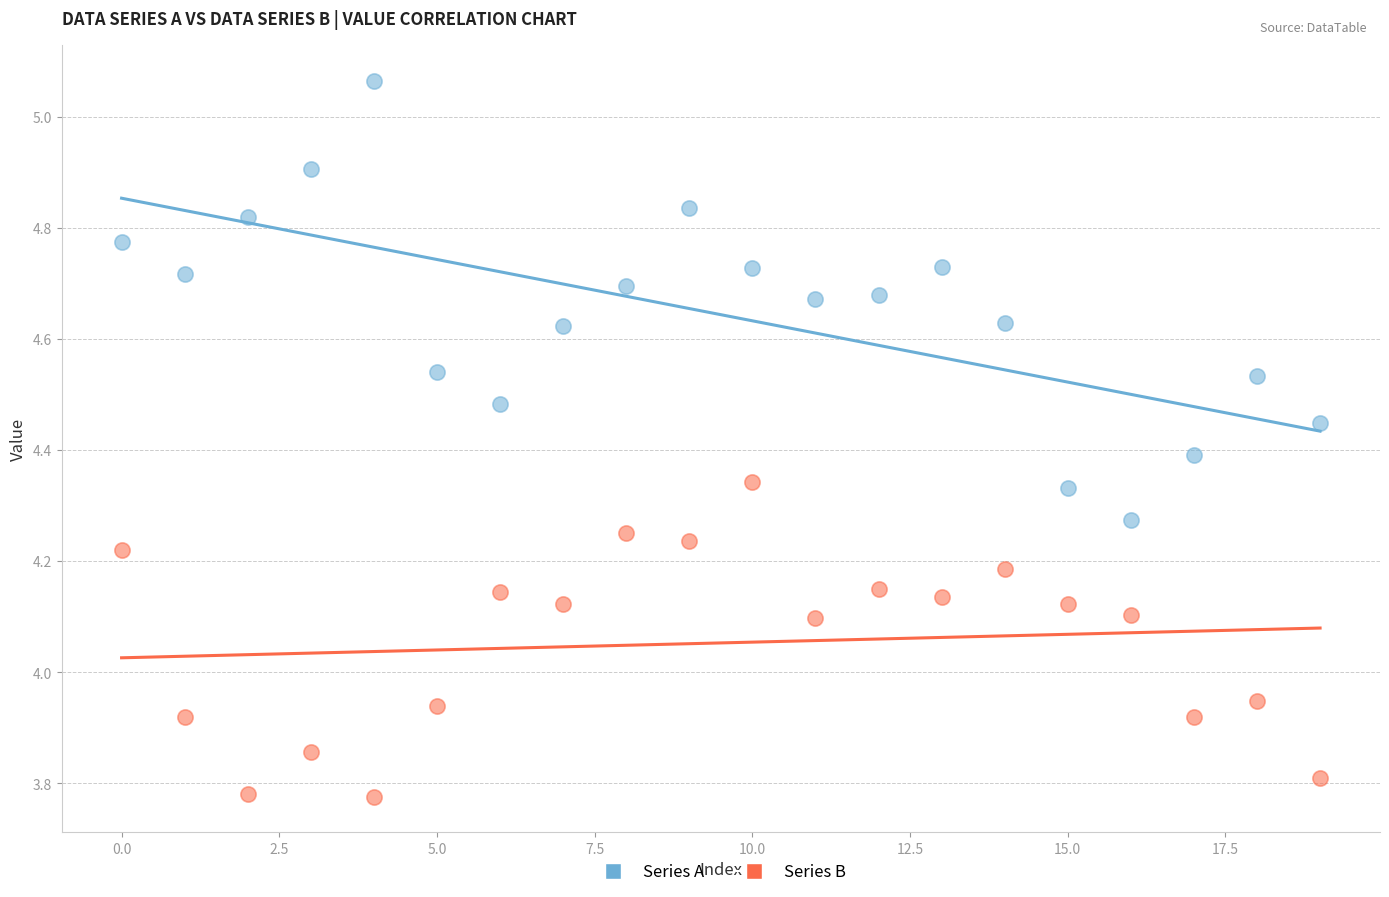

Which series contains the highest Y value?

Series A